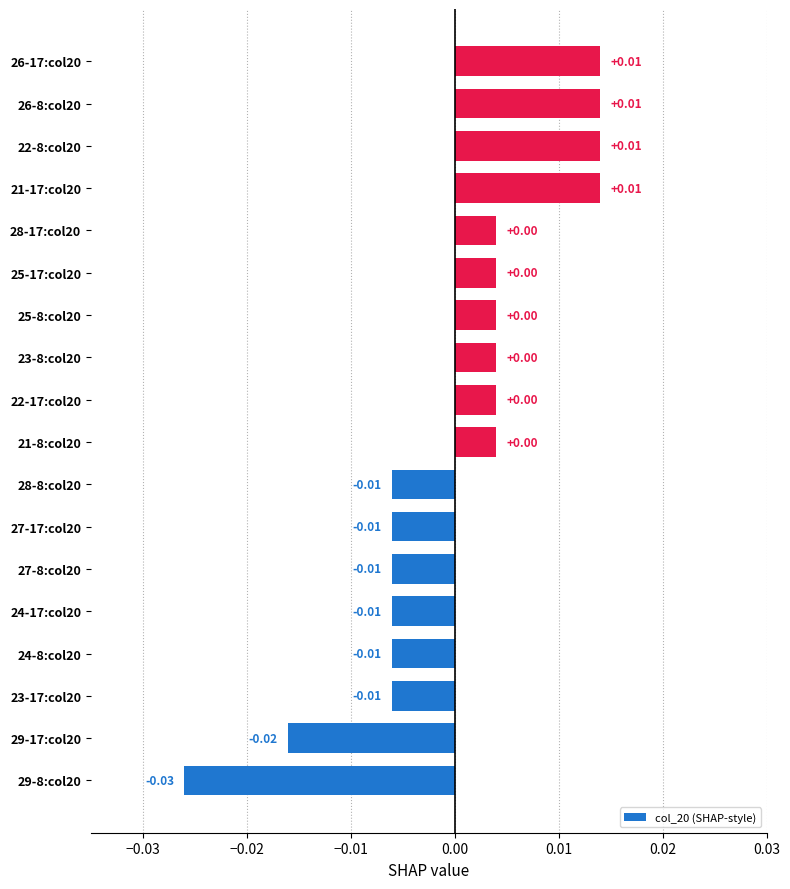

How many categories are shown in the chart?

18